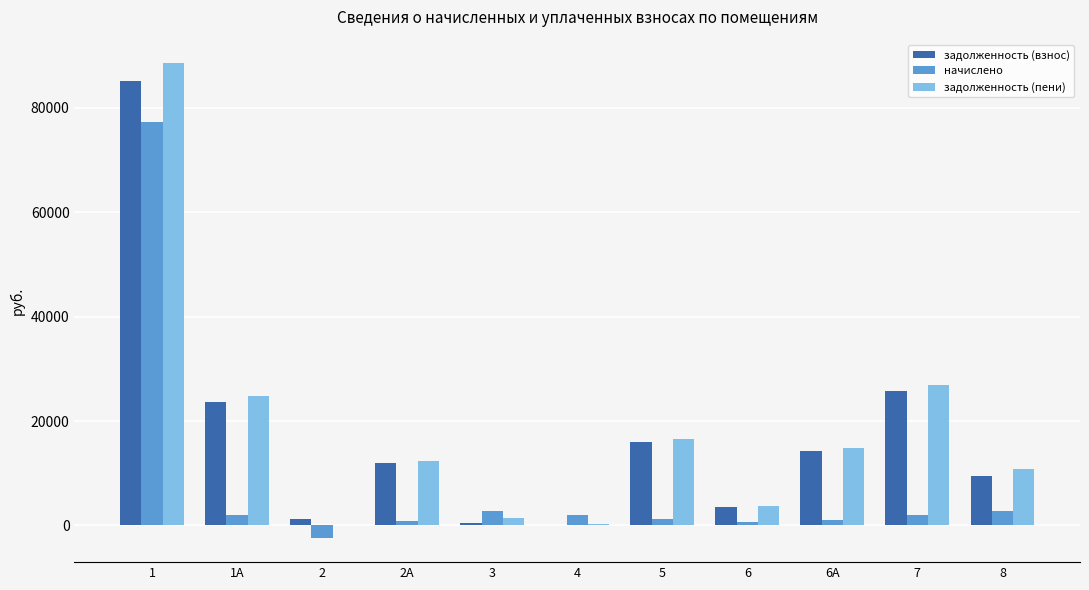

What is the highest value of the начислено series?

77214.0